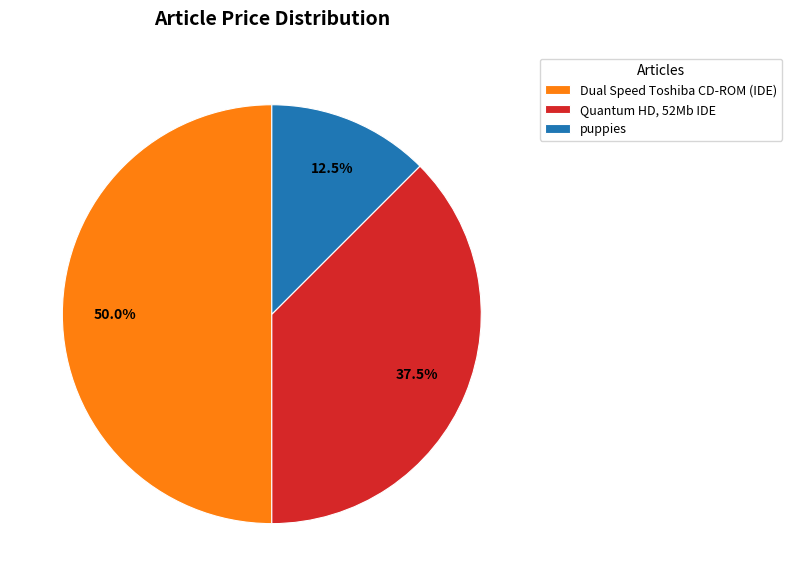

Does puppies represent more than half of the total?

No